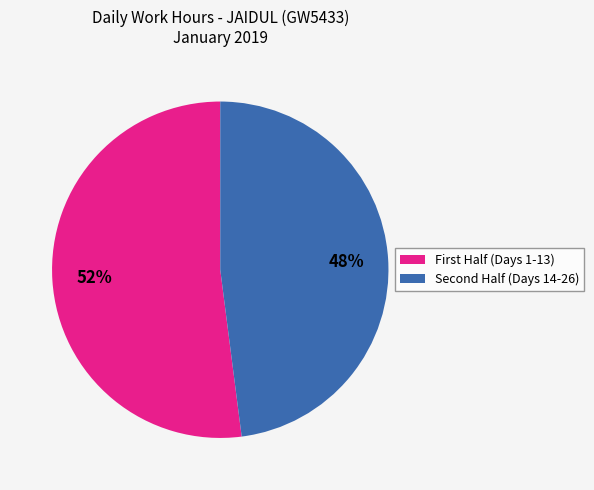

To the nearest percent, what is the difference between the largest and smallest slice percentages?

4%